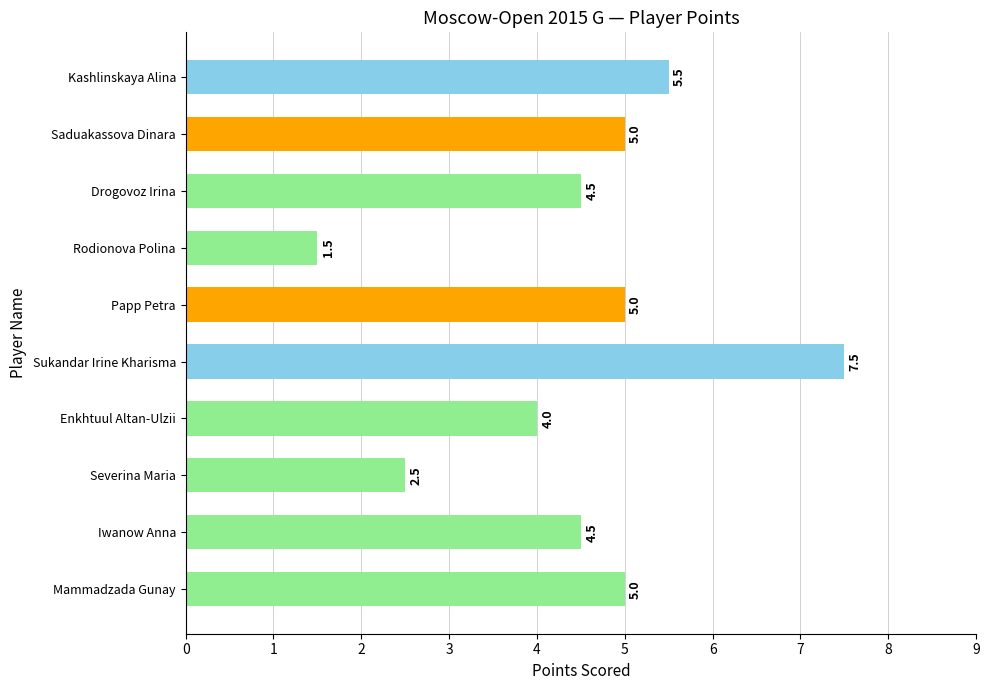

Approximately how many times larger is the value at Severina Maria compared to Saduakassova Dinara?

0.5